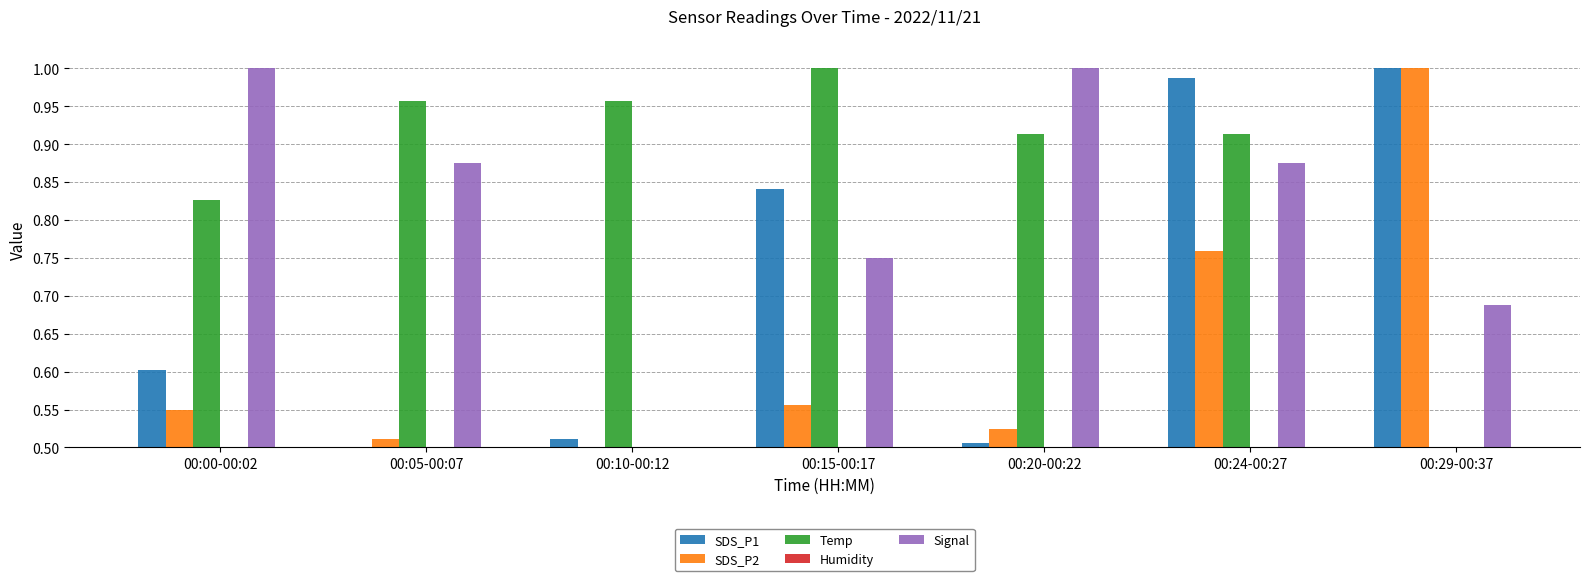

Does the chart contain stacked bars?

No